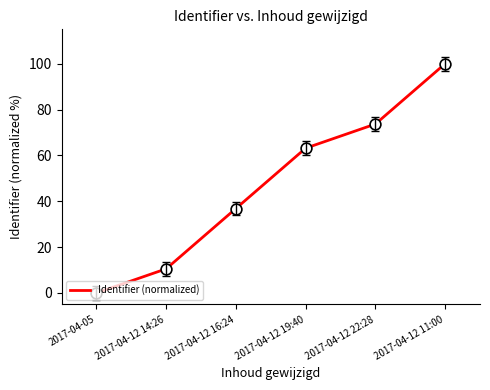

What is the change in value from 2017-04-12 22:28 to 2017-04-12 11:00?

+26.3